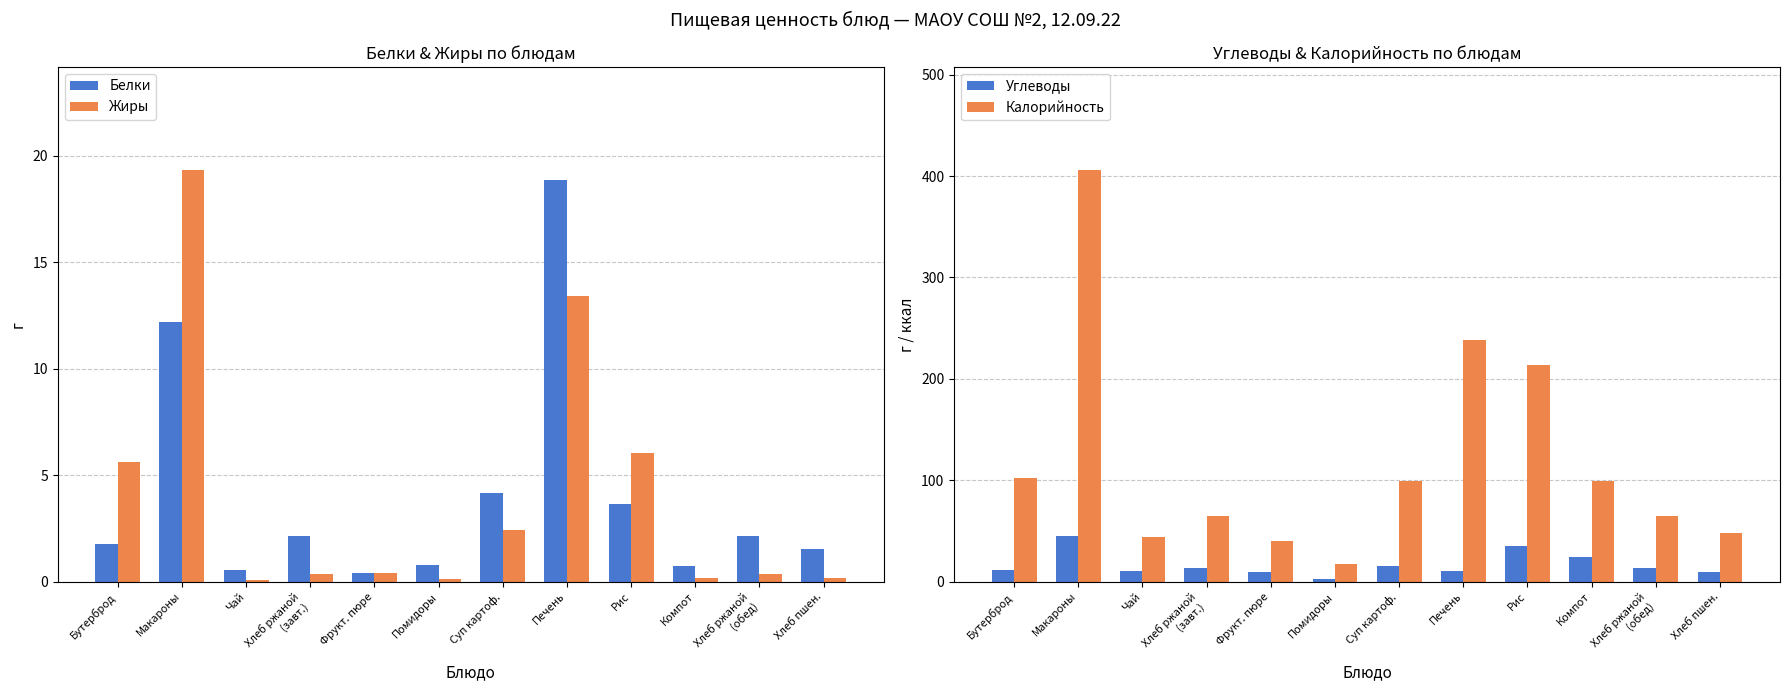

What is the average value of the Жиры series?

4.0